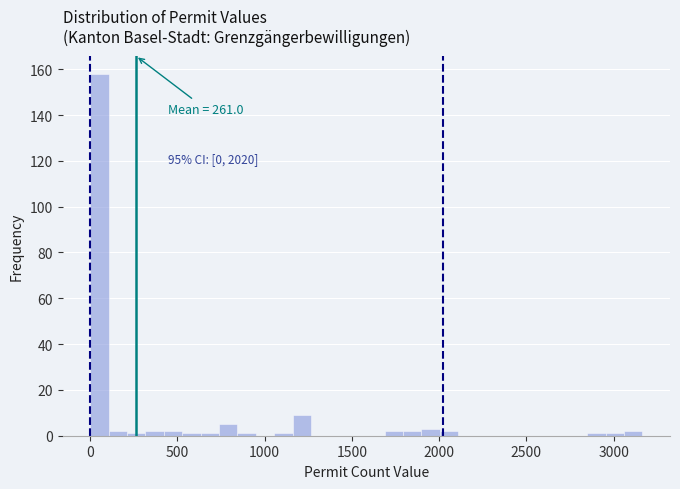

Around what value on the x-axis is the tallest bar? Give the approximate position of its centre, as read against the axis.

50